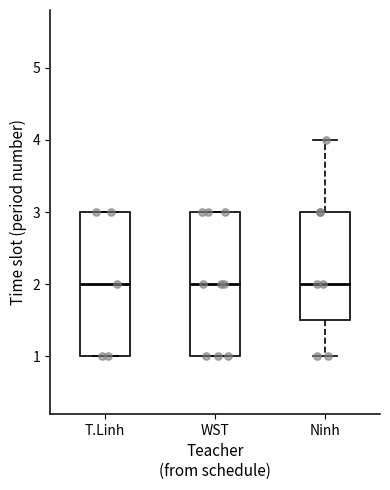

Where does the median line of the box for T.Linh sit on the y-axis? The values are not printed on the chart, so give them approximately, as read against the axis.

2.0